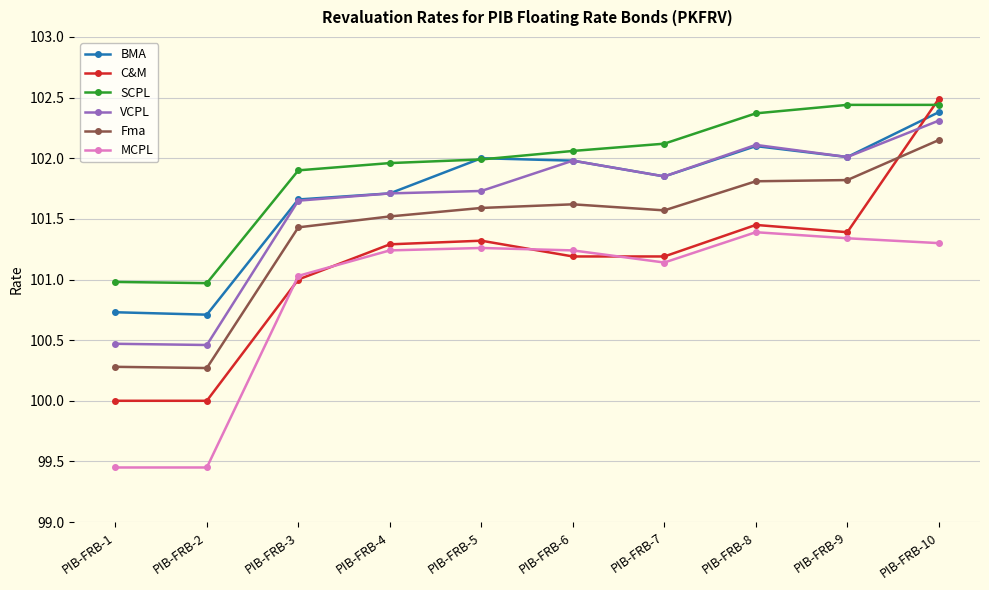

What is the difference between the second highest and minimum values in the BMA series?

1.4